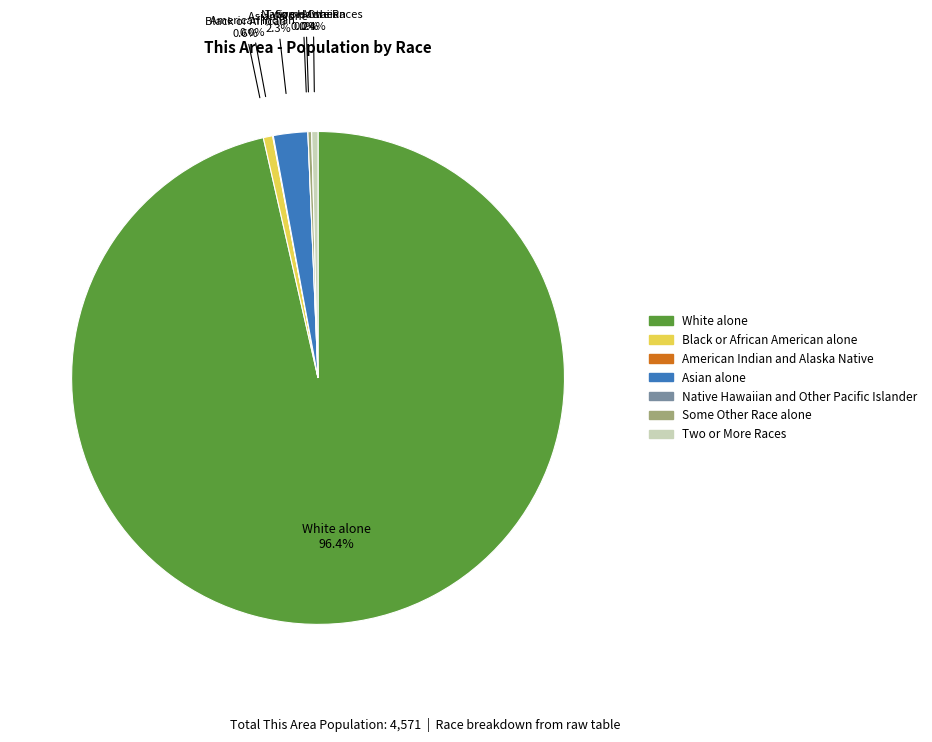

What is the total percentage of Some Other Race alone and Black or African American alone?

0.9%